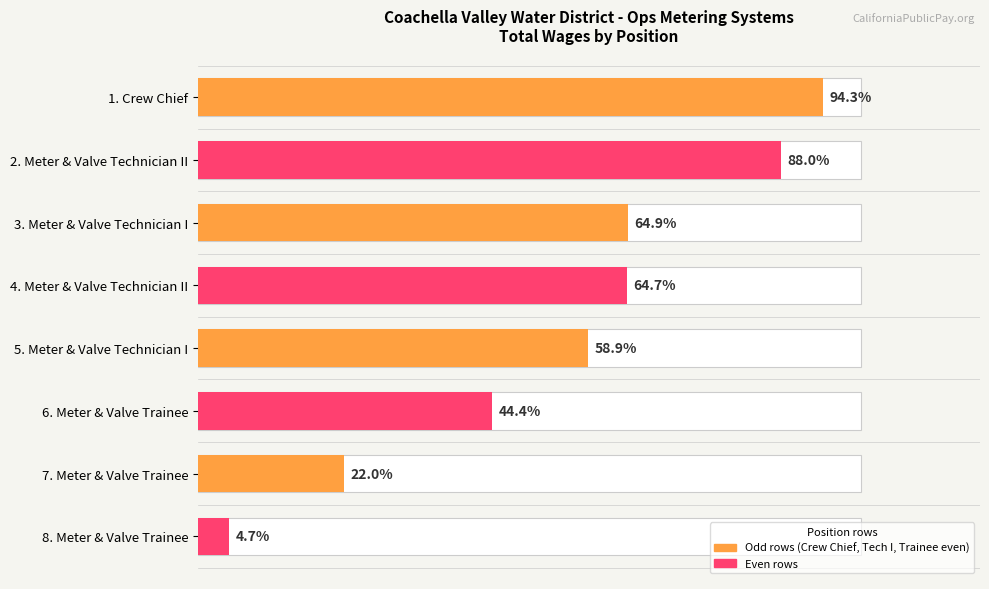

What position from the left is 4. Meter & Valve Technician II?

4